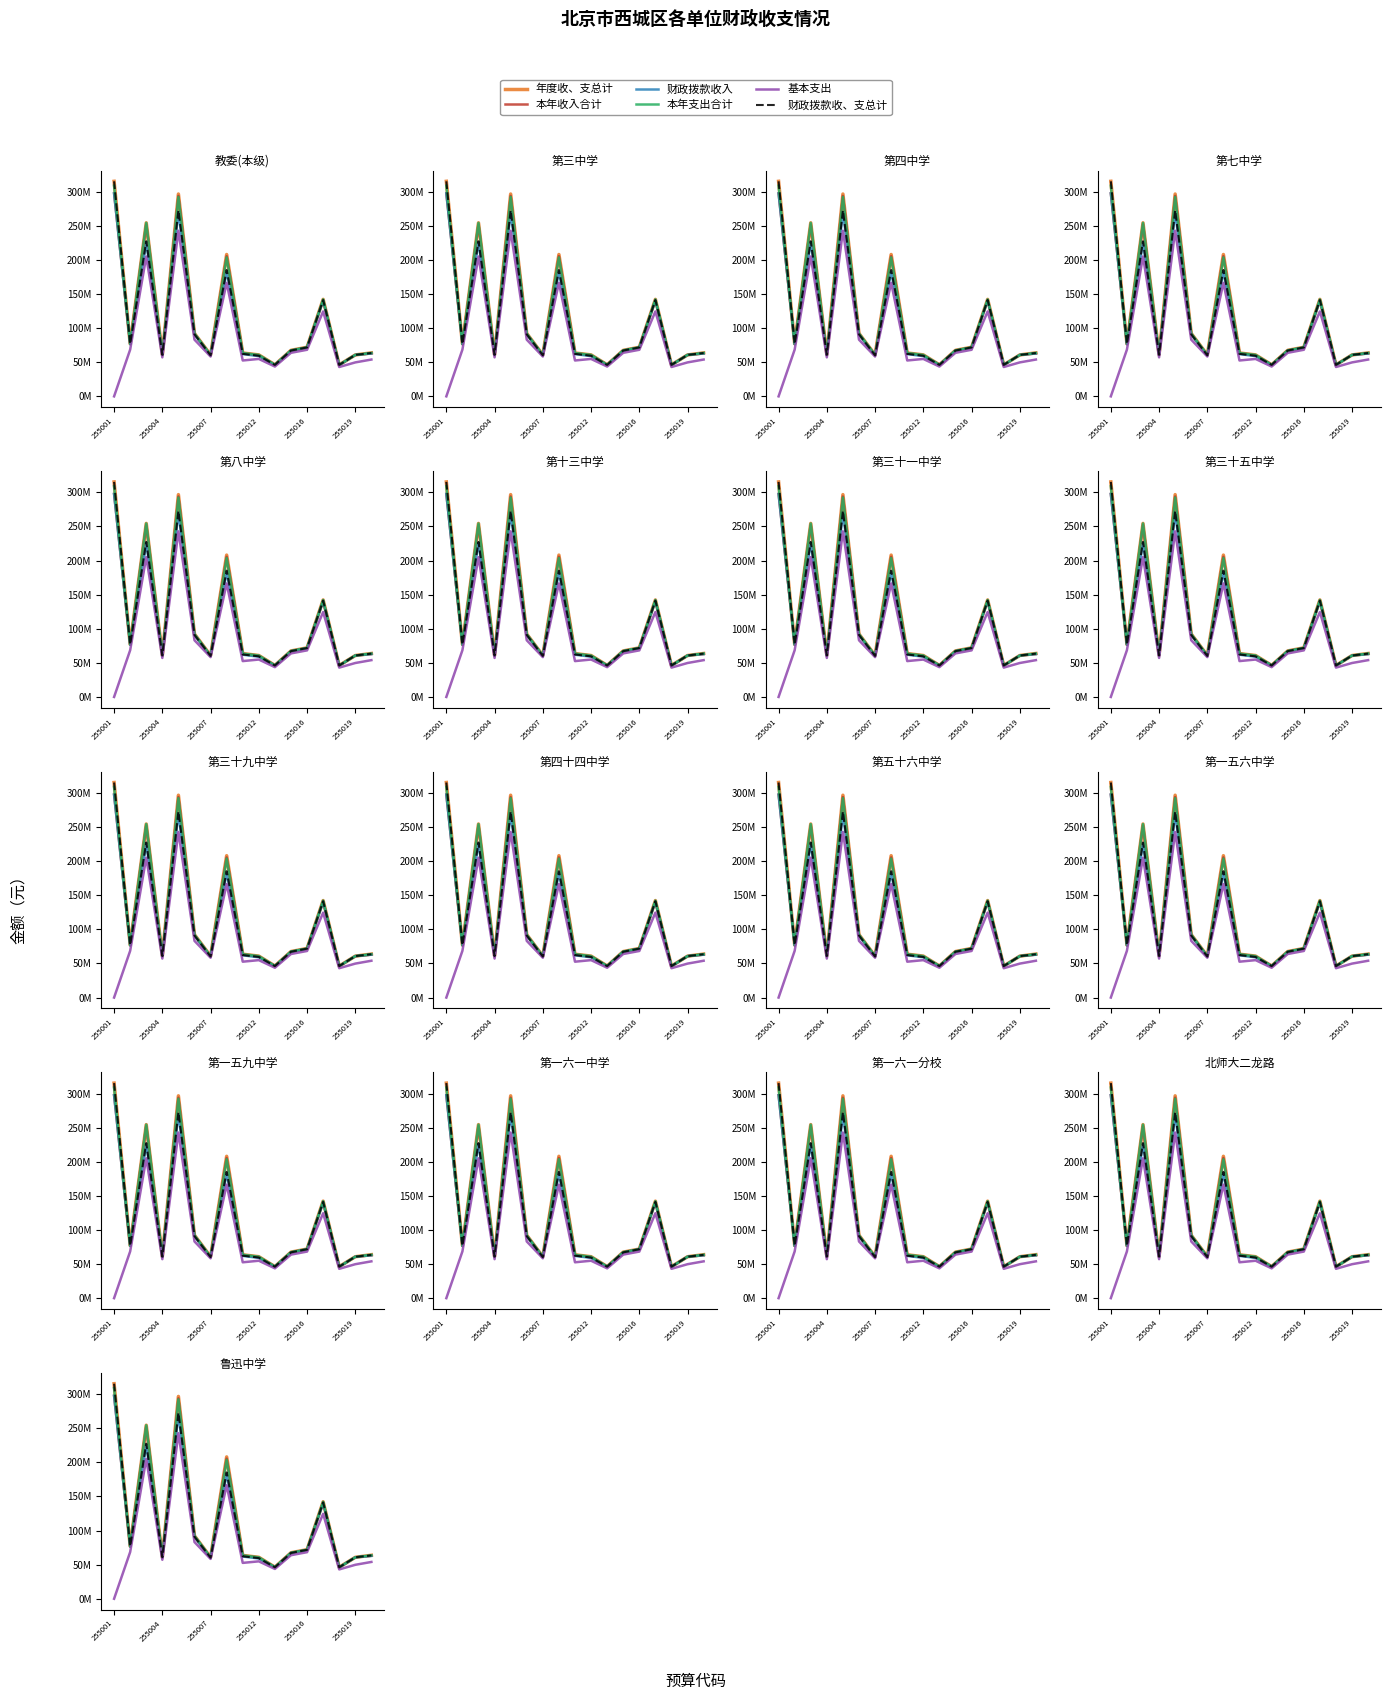

List the series in order of their peak value, highest first.

年度收、支总计, 财政拨款收、支总计, 本年支出合计, 本年收入合计, 财政拨款收入, 基本支出